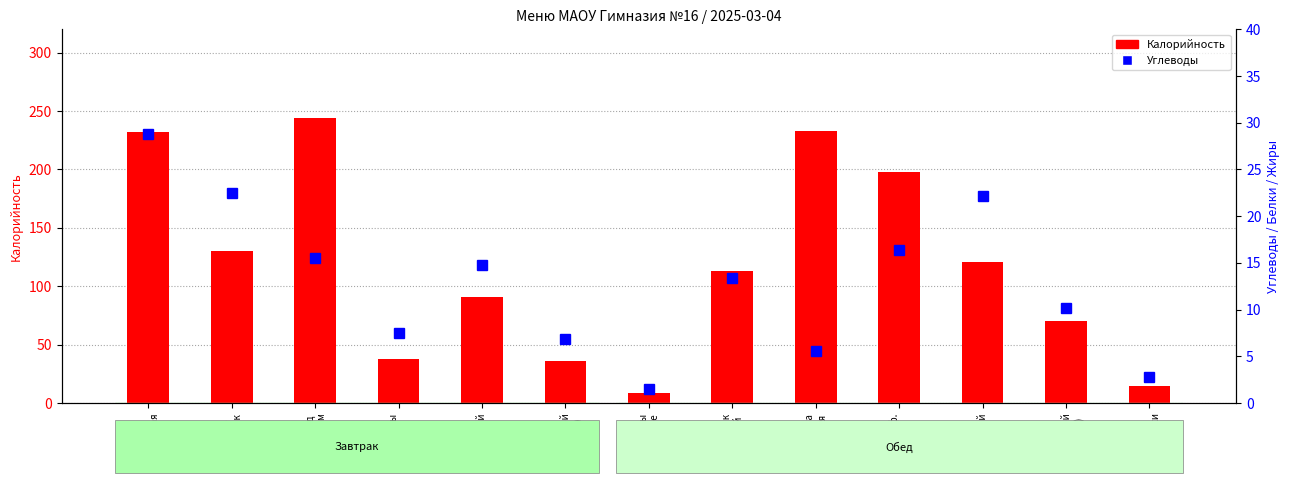

At Хлеб
ржаной
(завт), list the series in order from smallest to largest.

Углеводы, Калорийность